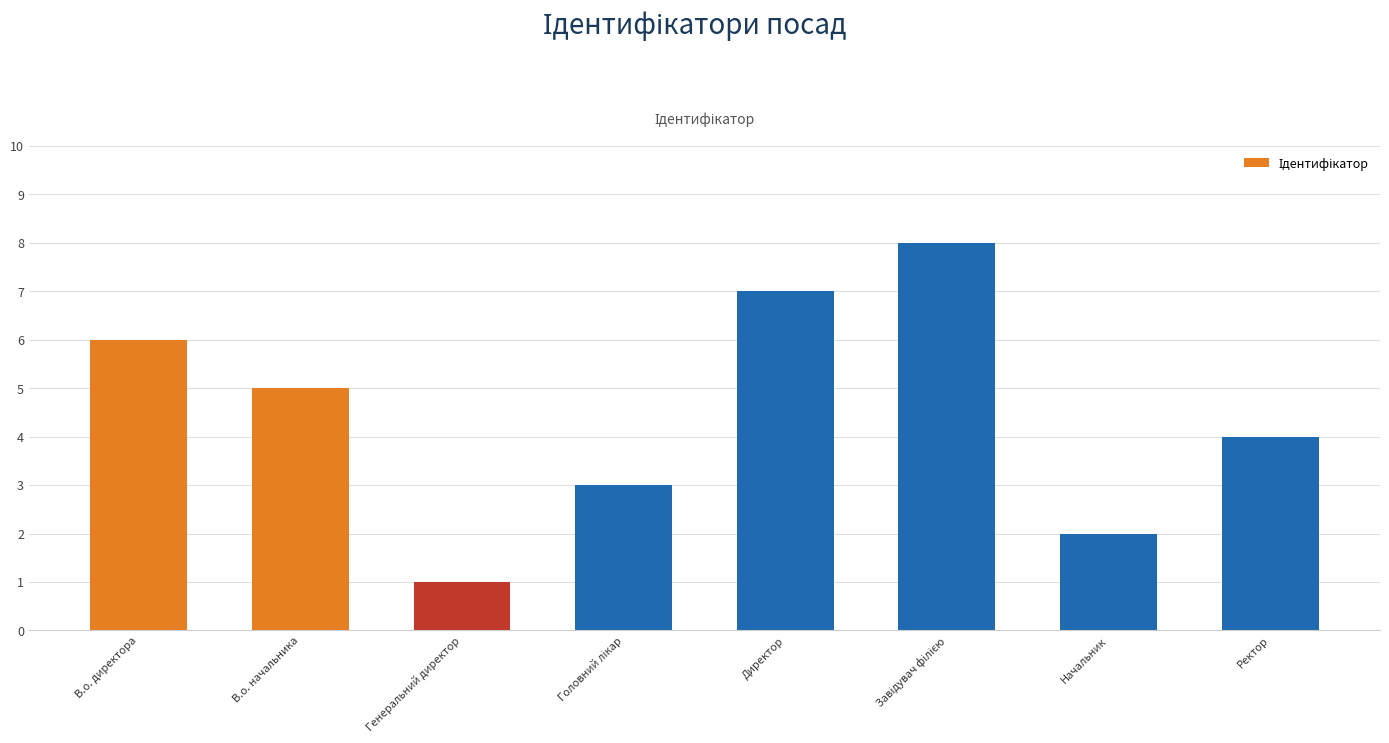

Count the number of categories in the chart.

8